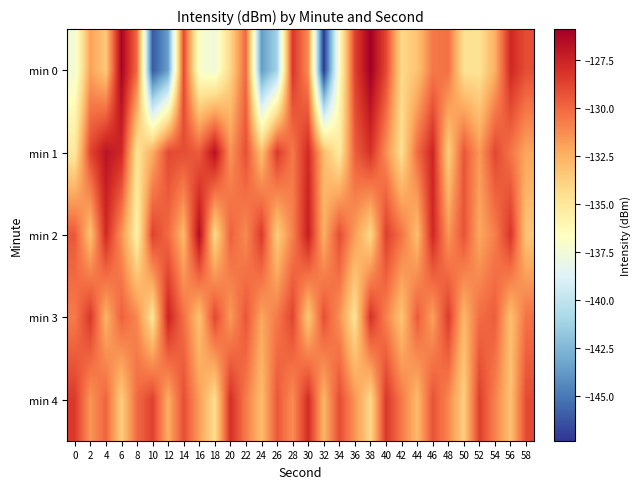

Rank the series at 8 from lowest to highest value.

min 2, min 1, min 3, min 4, min 0